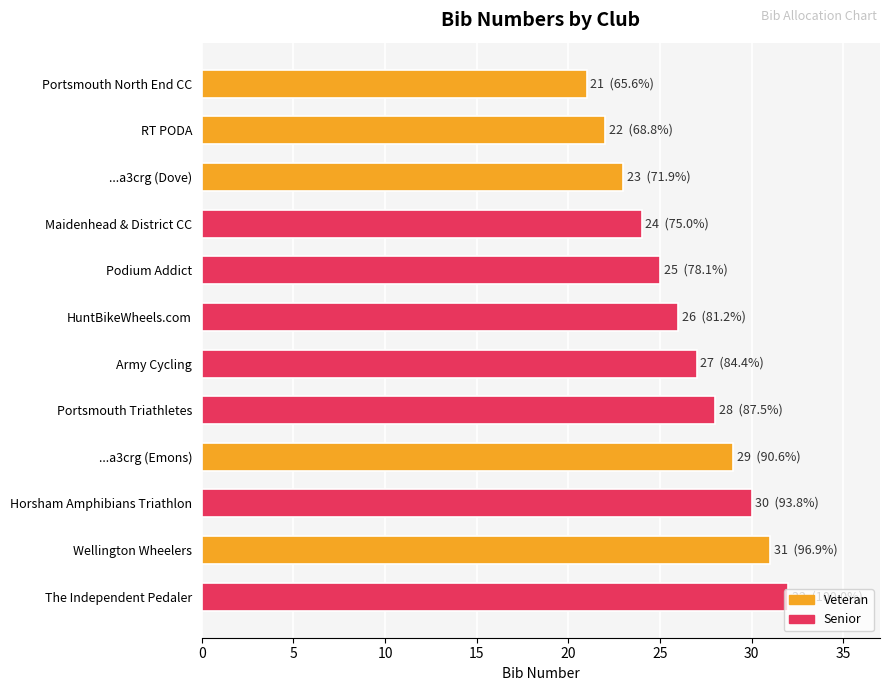

What is the sum of the values at Army Cycling and Maidenhead & District CC?

51